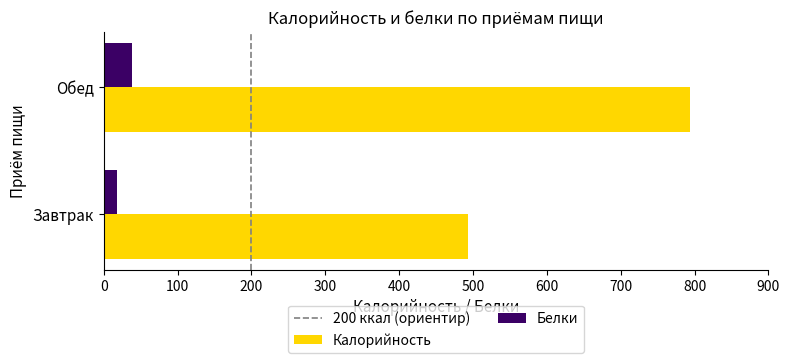

Is it true that Белки equals 68.0 at Обед?

False